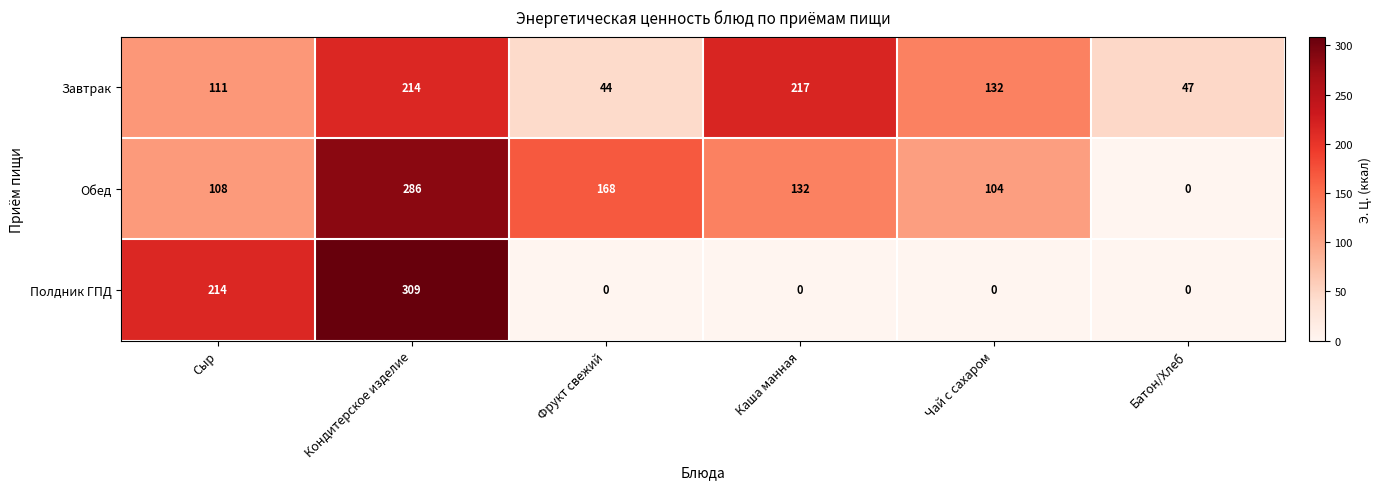

Reading left to right, transcribe all the data shown in this chart.

Завтрак: Сыр=111	Кондитерское изделие=214	Фрукт свежий=44	Каша манная=217	Чай с сахаром=132	Батон/Хлеб=47
Обед: Сыр=108	Кондитерское изделие=286	Фрукт свежий=168	Каша манная=132	Чай с сахаром=104	Батон/Хлеб=0
Полдник ГПД: Сыр=214	Кондитерское изделие=309	Фрукт свежий=0	Каша манная=0	Чай с сахаром=0	Батон/Хлеб=0